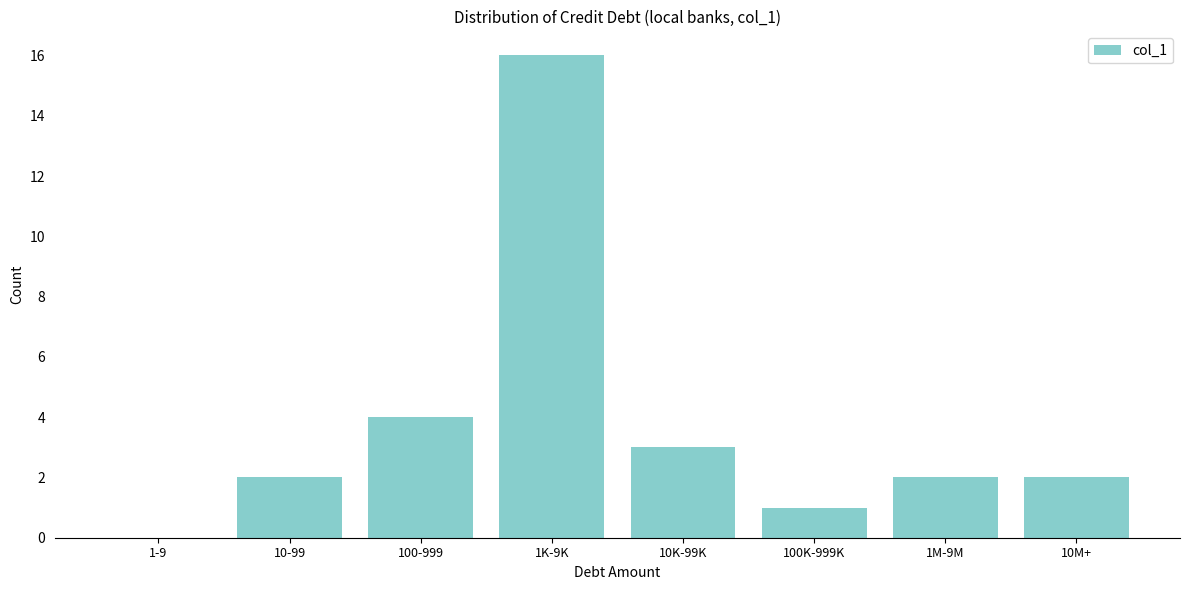

Reading left to right, extract all data points from this chart.

1-9=0	10-99=2	100-999=4	1K-9K=16	10K-99K=3	100K-999K=1	1M-9M=2	10M+=2